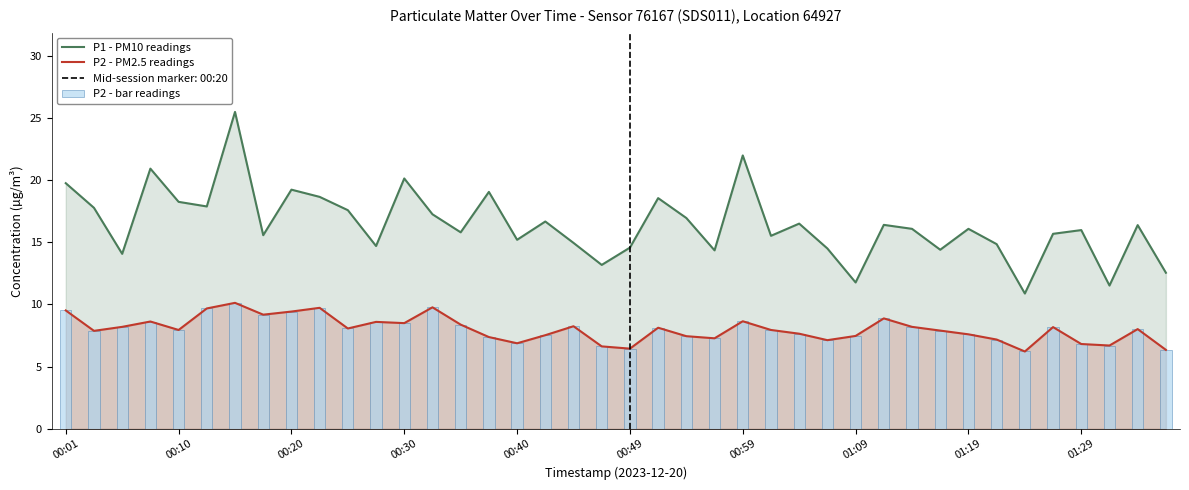

The value of P2 - PM2.5 readings at 00:30 is 14.6. True or false?

False